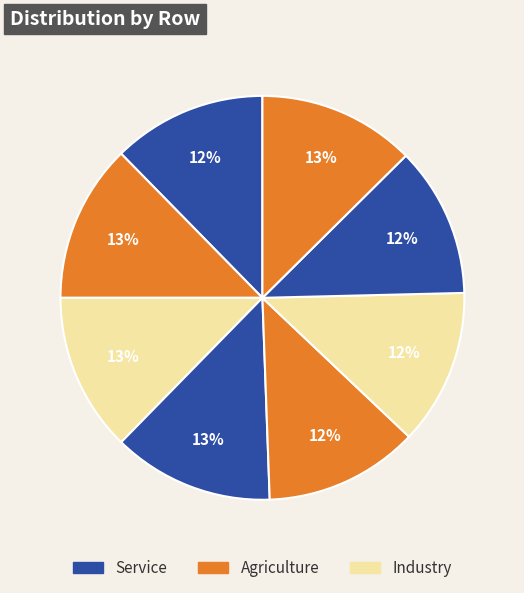

Count the number of slices in the pie.

8